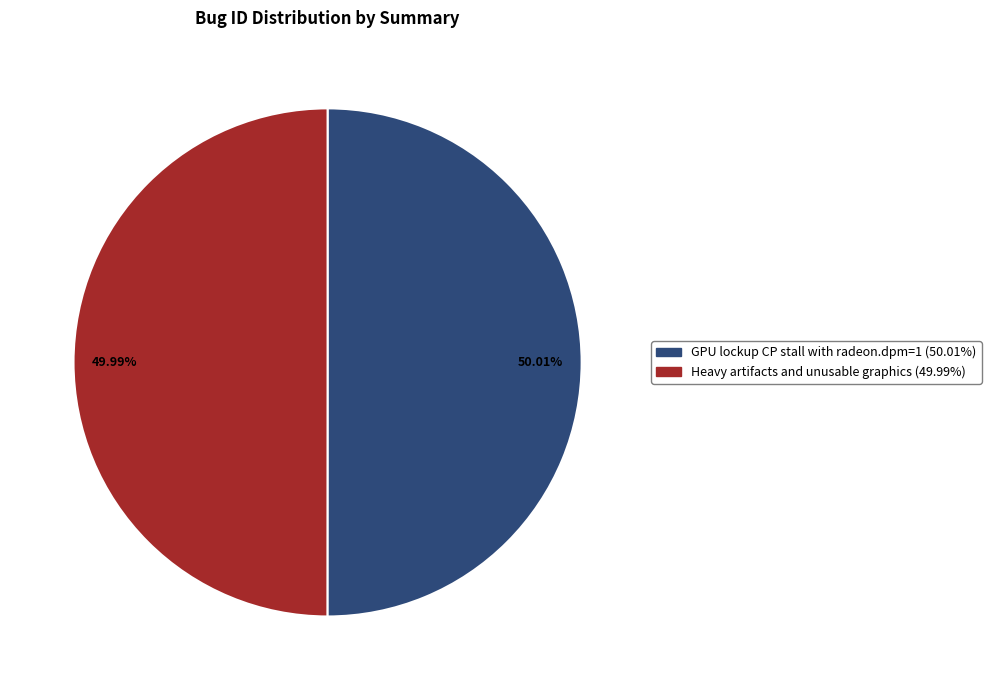

How many slices are in this pie chart?

2